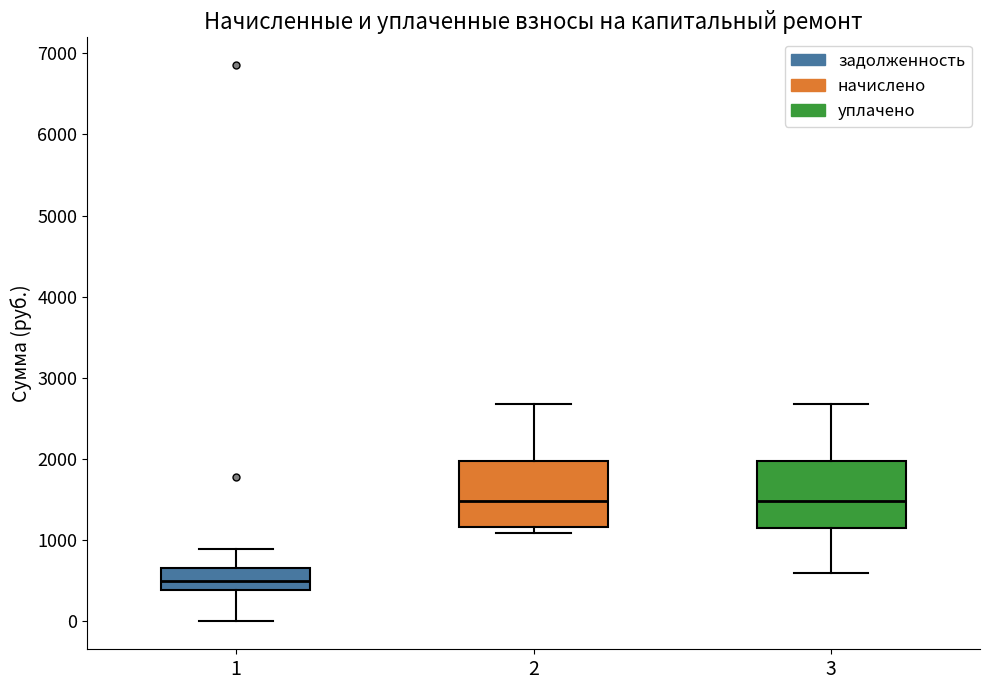

Where is the lower edge of the box at x = 3 on the y-axis? The values are not printed on the chart, so give them approximately, as read against the axis.

1200